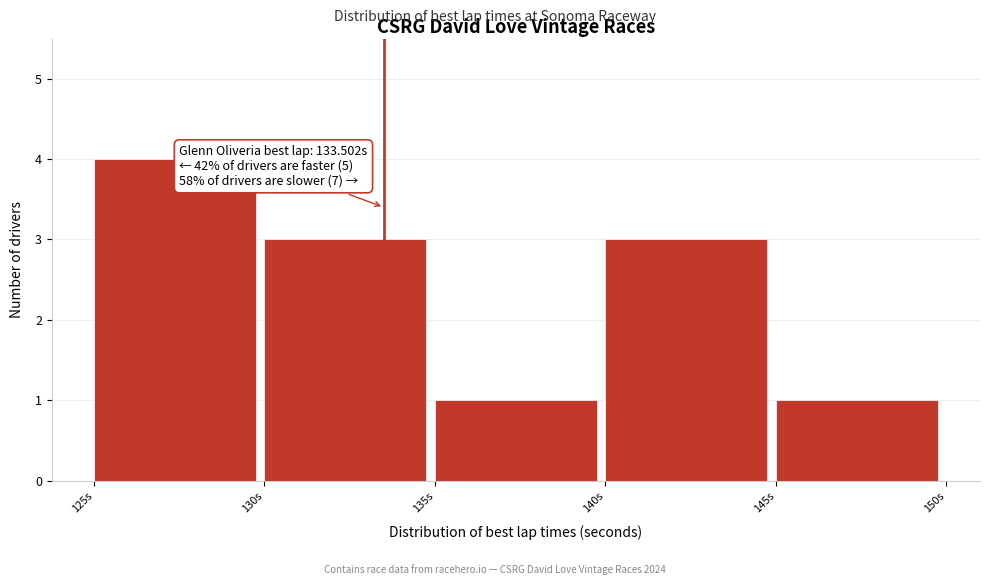

Over which range of the x-axis is the bar tallest?

125 to 130